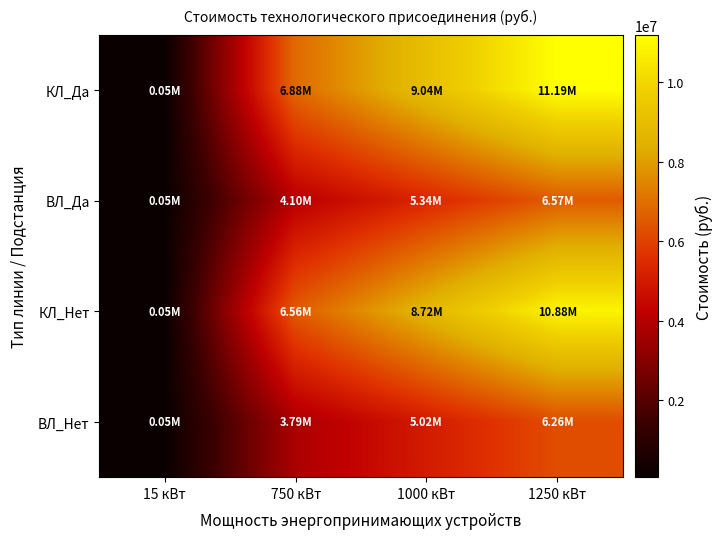

Which series has the largest total across all categories?

КЛ_Да